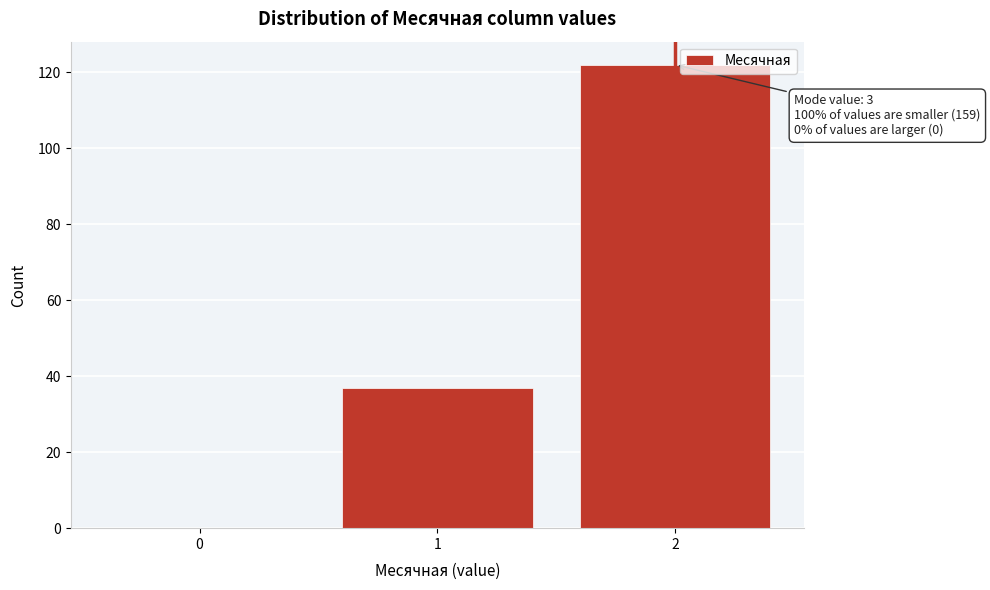

Reading left to right, extract all data points from this chart.

0=0	1=37	2=122